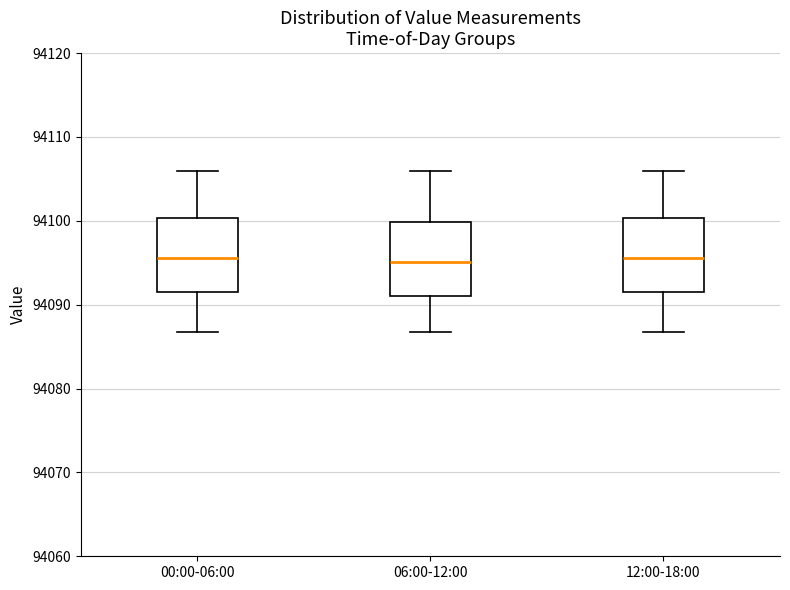

Reading left to right, transcribe this box plot: for each box, give where its median line is, the range the box spans, and where its two whiskers end, as read against the y-axis. The values are not printed on the chart, so give them approximately, as read against the axis.

00:00-06:00: median 94096, box 94091 to 94100, whiskers 94087 to 94106
06:00-12:00: median 94095, box 94091 to 94100, whiskers 94087 to 94106
12:00-18:00: median 94096, box 94091 to 94100, whiskers 94087 to 94106